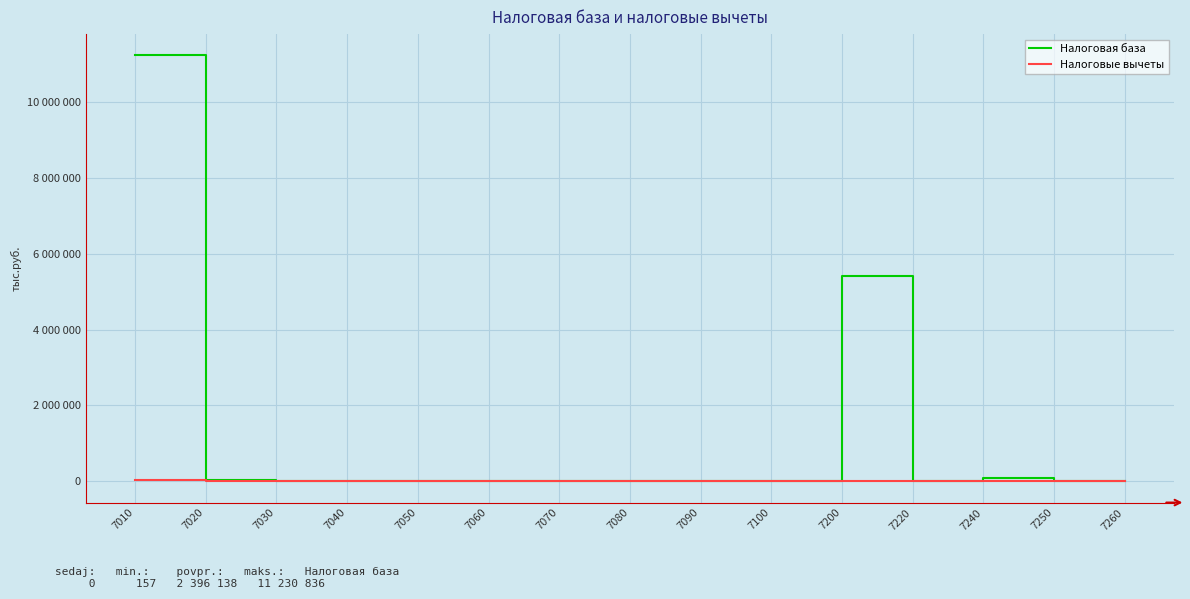

What are all the series names shown in the legend?

Налоговая база, Налоговые вычеты